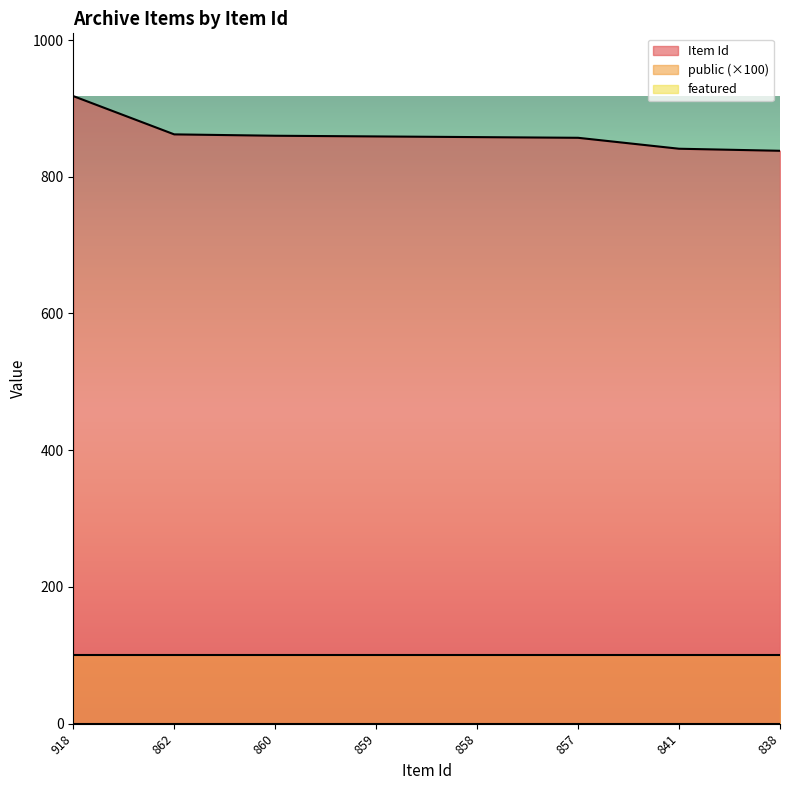

What is the average value of the Item Id series?

862